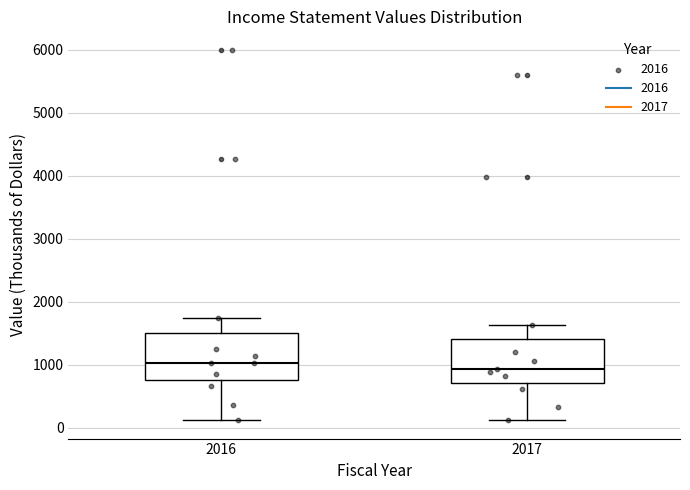

Reading left to right, transcribe this box plot: for each box, give where its median line is, the range the box spans, and where its two whiskers end, as read against the y-axis. The values are not printed on the chart, so give them approximately, as read against the axis.

2016: median 1000, box 800 to 1500, whiskers 100 to 1700
2017: median 900, box 700 to 1400, whiskers 100 to 1600